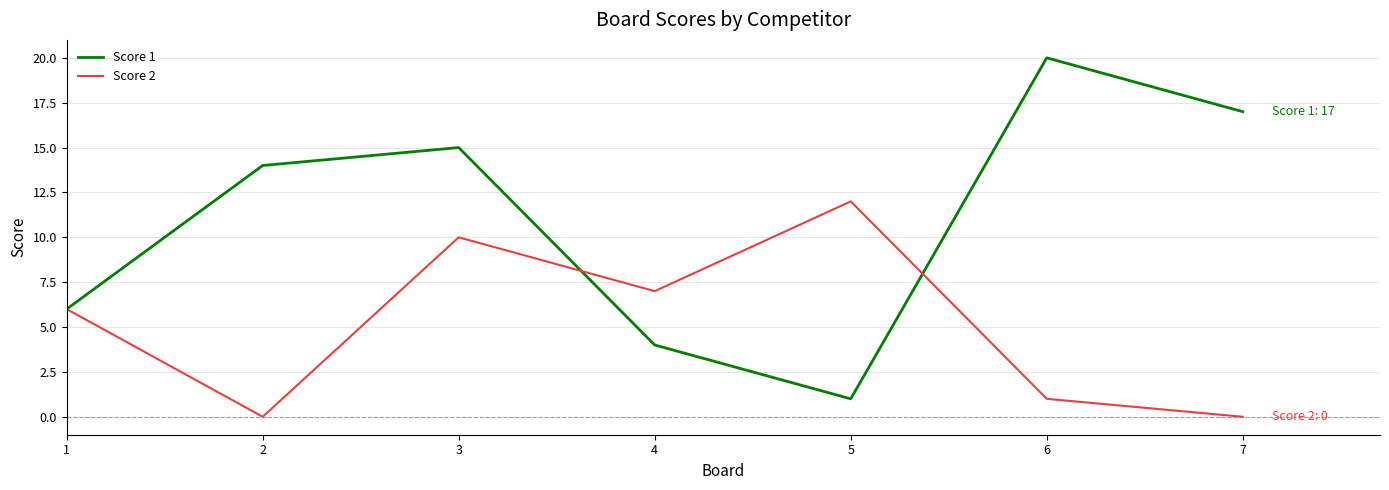

True or false: Score 2 has a value of 6 at 1.

True